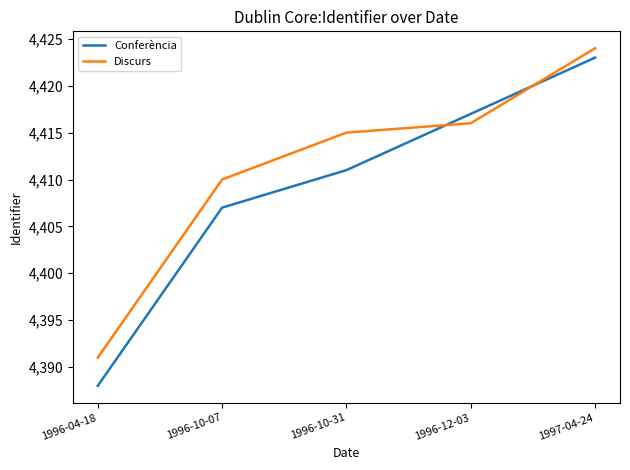

What is the approximate value of Conferència at 1996-12-03, to the nearest 5?

4415